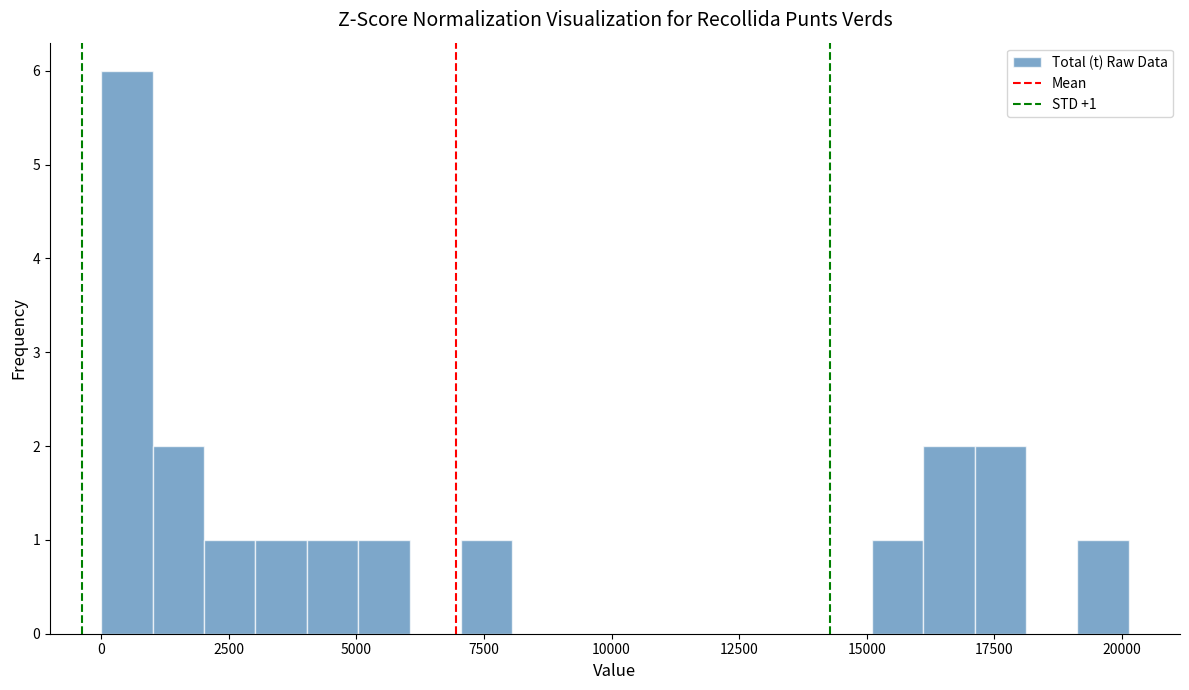

Around what value on the x-axis is the tallest bar? Give the approximate position of its centre, as read against the axis.

500